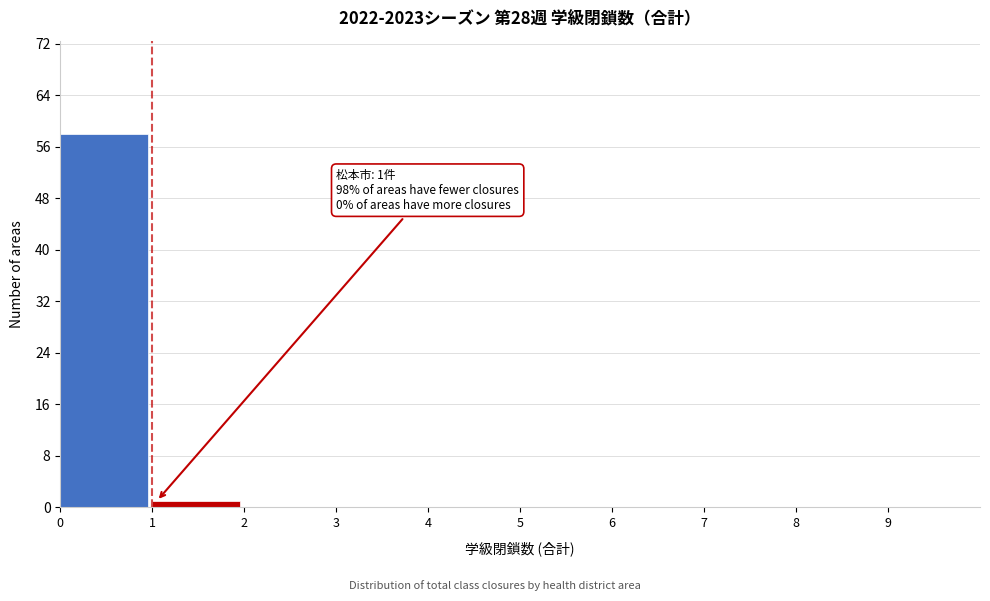

Which range on the x-axis has the tallest bar?

0 to 1